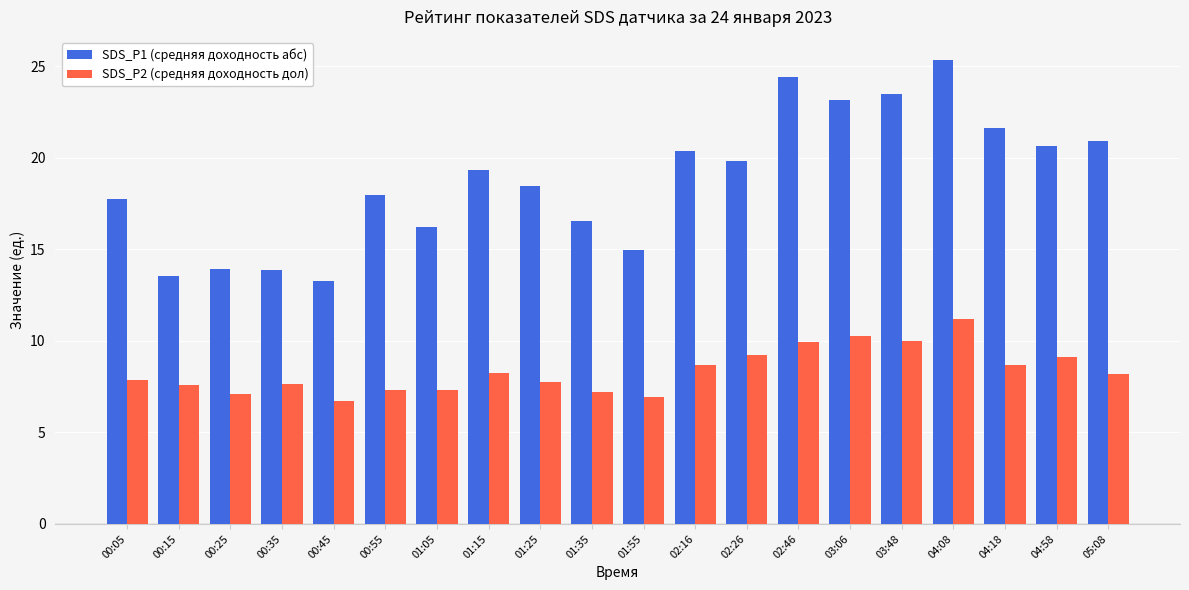

How many bars are there in total?

40